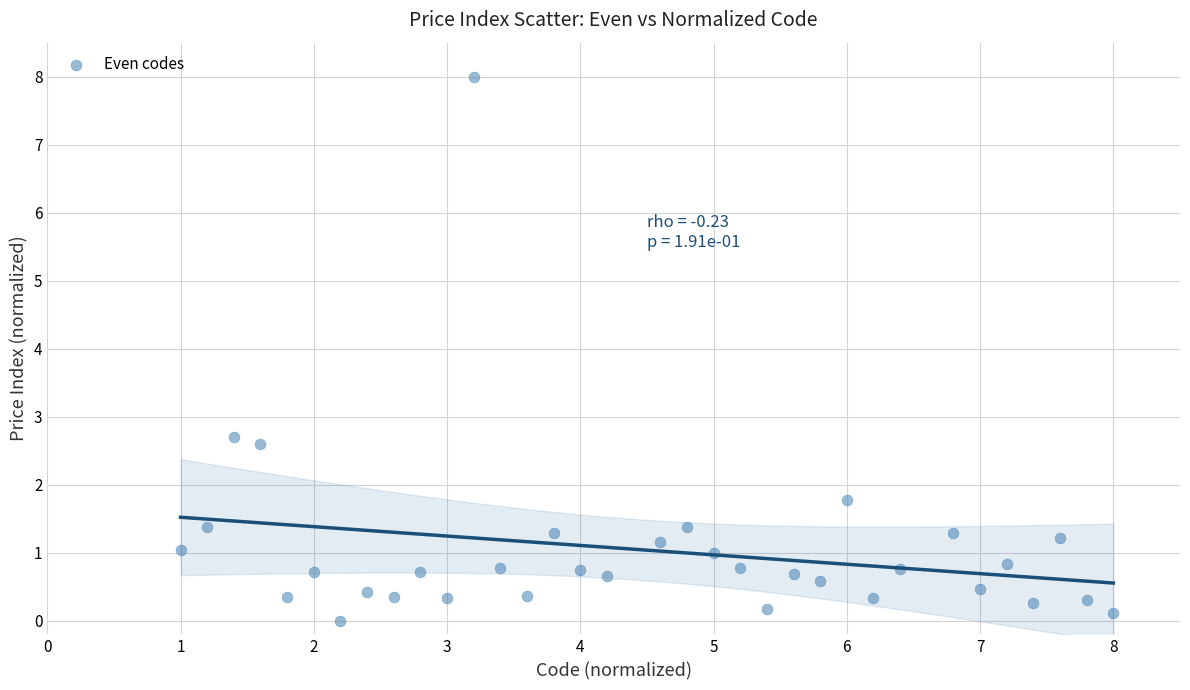

What Y value in the scatter plot is closest to 4?

2.7